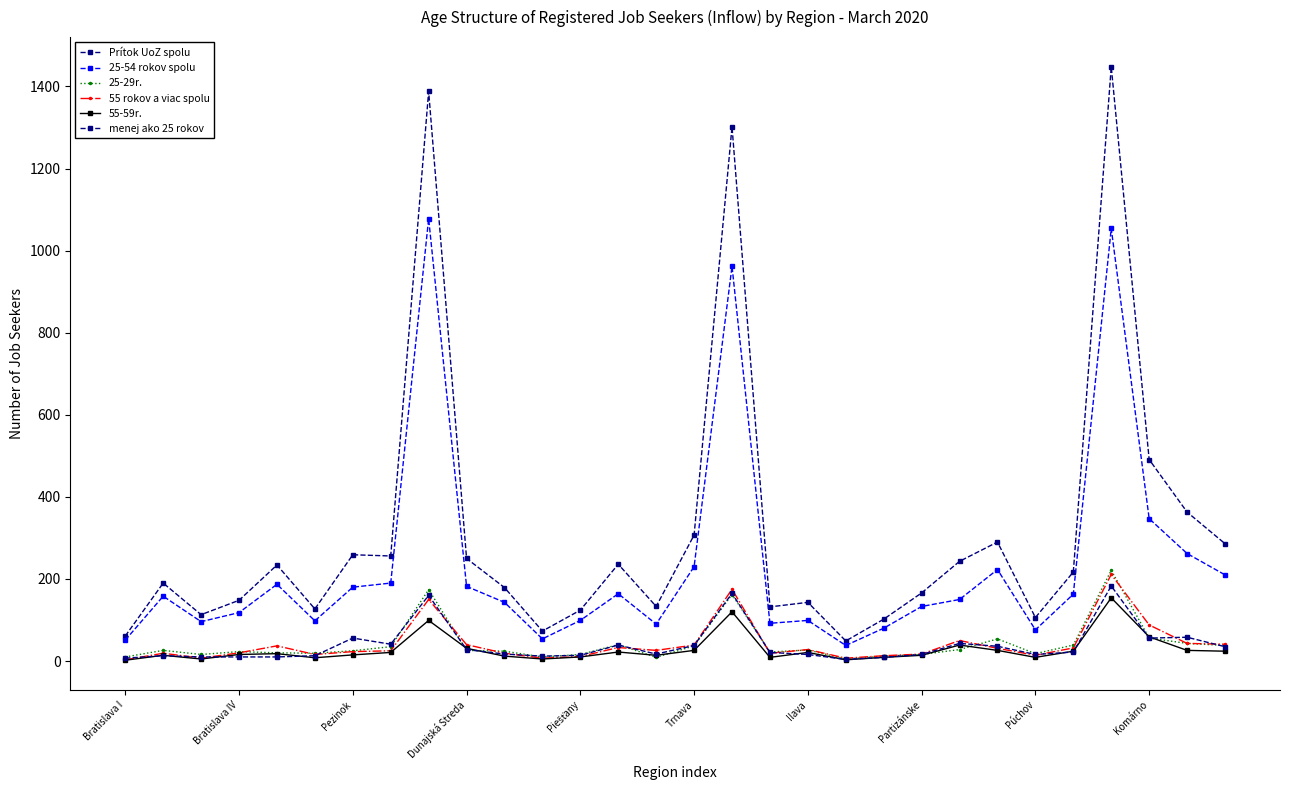

What is the label of the 29th point from the left?

28